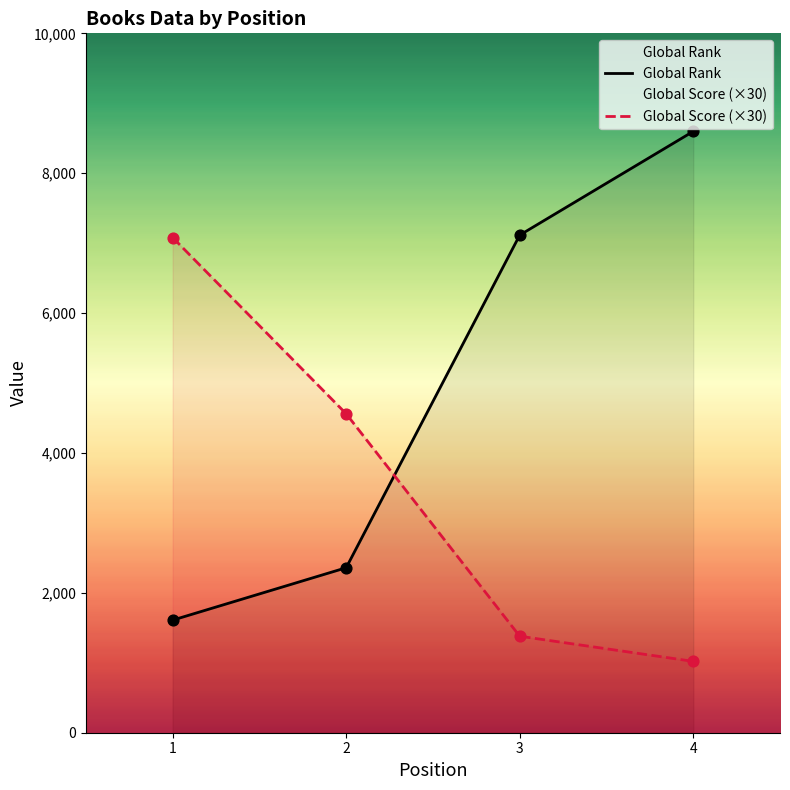

What is the total value across all series at 4?

9618